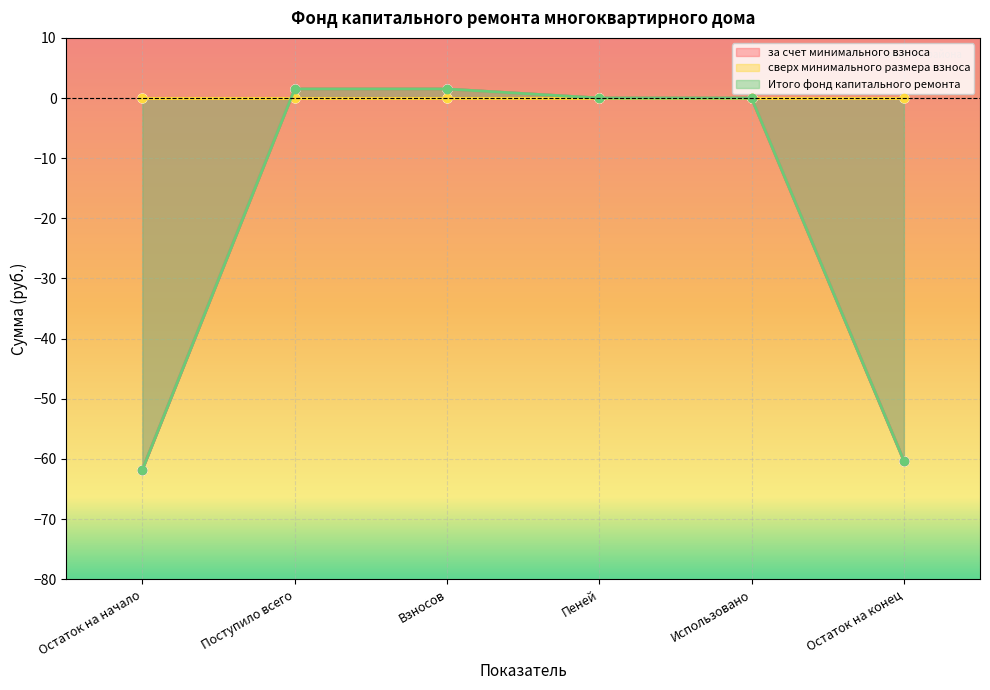

Where does the Итого фонд капитального ремонта series first go above 0?

Поступило всего